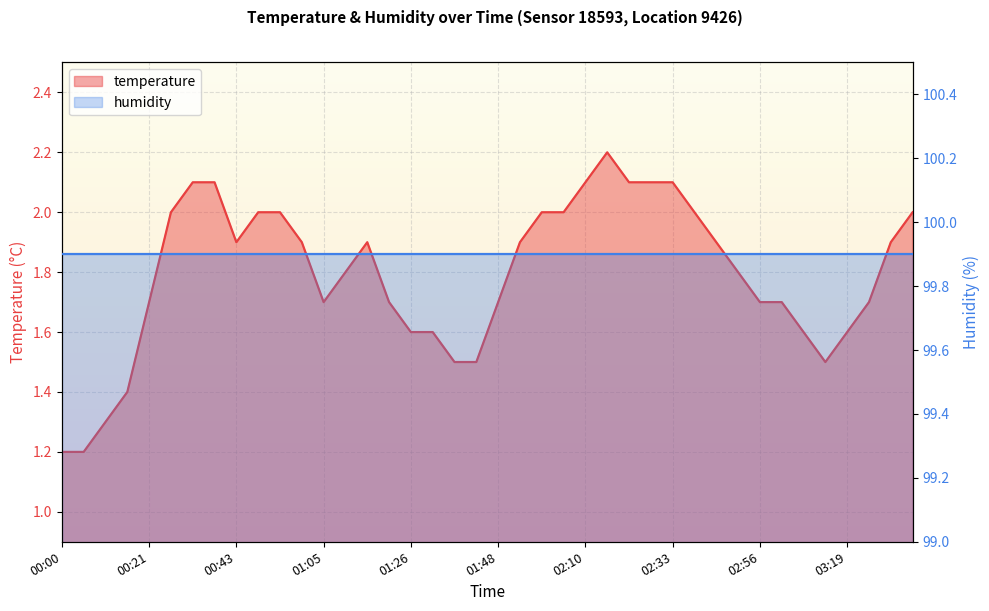

Which label corresponds to the smallest value in the chart?

00:00